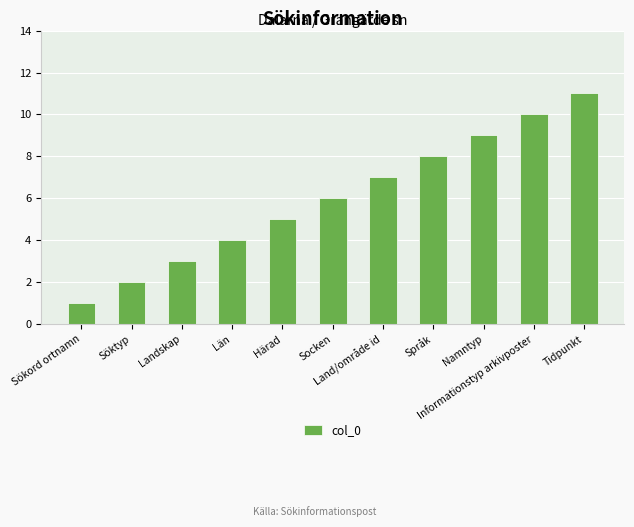

Are the bars horizontal?

No